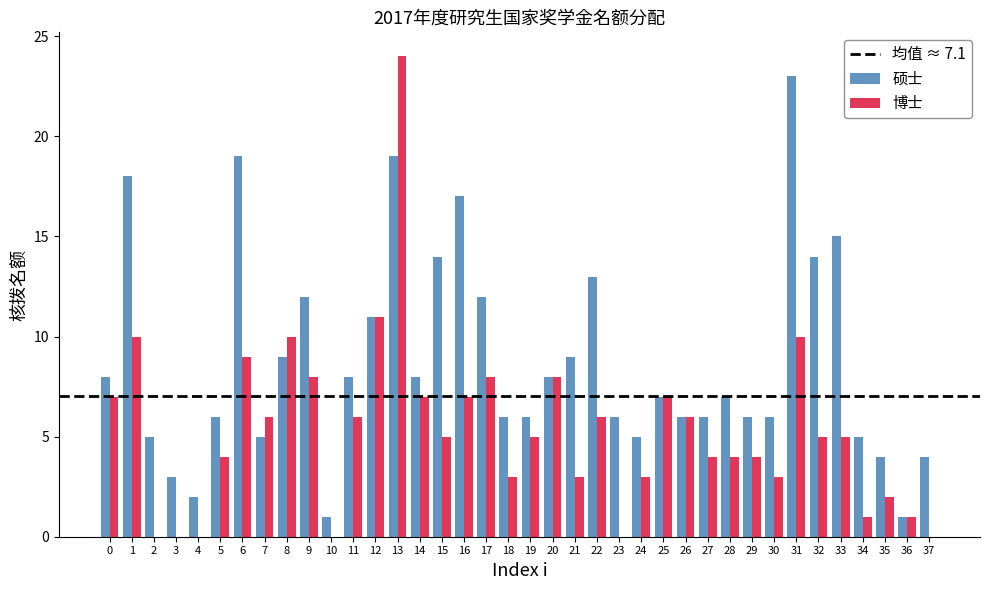

True or false: 博士 has a value of 17 at 8.

False